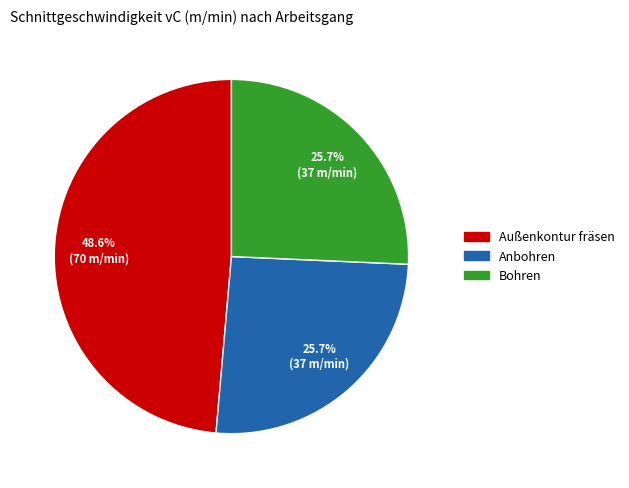

How many slices are in this pie chart?

3